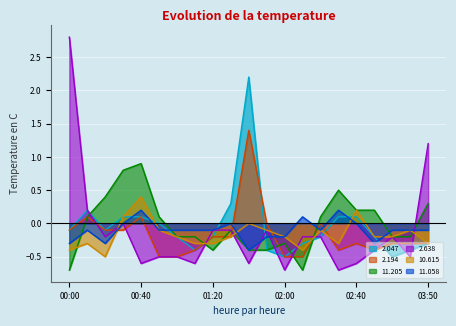

Reading left to right, list all the values displayed in this chart.

2.047: 00:00=-0.1	00:10=0.2	00:20=-0.1	00:30=0.1	00:40=0.1	00:50=0.0	01:00=-0.2	01:10=-0.4	01:20=-0.2	01:30=0.3	01:40=2.2	01:50=-0.4	02:00=-0.5	02:10=-0.3	02:20=-0.2	02:30=0.1	02:40=0.1	02:50=-0.2	03:00=-0.5	03:40=-0.4	03:50=-0.3
2.194: 00:00=-0.1	00:10=0.1	00:20=-0.1	00:30=-0.1	00:40=0.1	00:50=-0.5	01:00=-0.5	01:10=-0.4	01:20=-0.2	01:30=-0.2	01:40=1.4	01:50=0.0	02:00=-0.5	02:10=-0.5	02:20=0.0	02:30=-0.4	02:40=-0.3	02:50=-0.4	03:00=-0.3	03:40=-0.3	03:50=-0.3
11.205: 00:00=-0.7	00:10=0.1	00:20=0.4	00:30=0.8	00:40=0.9	00:50=0.1	01:00=-0.2	01:10=-0.2	01:20=-0.4	01:30=-0.1	01:40=-0.4	01:50=-0.4	02:00=-0.3	02:10=-0.7	02:20=0.1	02:30=0.5	02:40=0.2	02:50=0.2	03:00=-0.2	03:40=-0.2	03:50=0.3
2.638: 00:00=2.8	00:10=0.2	00:20=-0.2	00:30=0.0	00:40=-0.6	00:50=-0.5	01:00=-0.5	01:10=-0.6	01:20=-0.1	01:30=-0.1	01:40=-0.6	01:50=-0.1	02:00=-0.7	02:10=-0.2	02:20=-0.2	02:30=-0.7	02:40=-0.6	02:50=-0.4	03:00=-0.2	03:40=-0.5	03:50=1.2
10.615: 00:00=-0.4	00:10=-0.3	00:20=-0.5	00:30=0.1	00:40=0.4	00:50=-0.1	01:00=-0.2	01:10=-0.3	01:20=-0.3	01:30=-0.2	01:40=0.0	01:50=-0.1	02:00=-0.2	02:10=-0.4	02:20=-0.1	02:30=-0.3	02:40=0.2	02:50=-0.2	03:00=-0.2	03:40=-0.1	03:50=-0.3
11.058: 00:00=-0.3	00:10=-0.1	00:20=-0.3	00:30=0.0	00:40=0.2	00:50=-0.1	01:00=-0.1	01:10=-0.1	01:20=-0.1	01:30=0.0	01:40=-0.4	01:50=-0.2	02:00=-0.2	02:10=0.1	02:20=-0.1	02:30=0.2	02:40=0.0	02:50=-0.3	03:00=-0.1	03:40=-0.1	03:50=-0.1